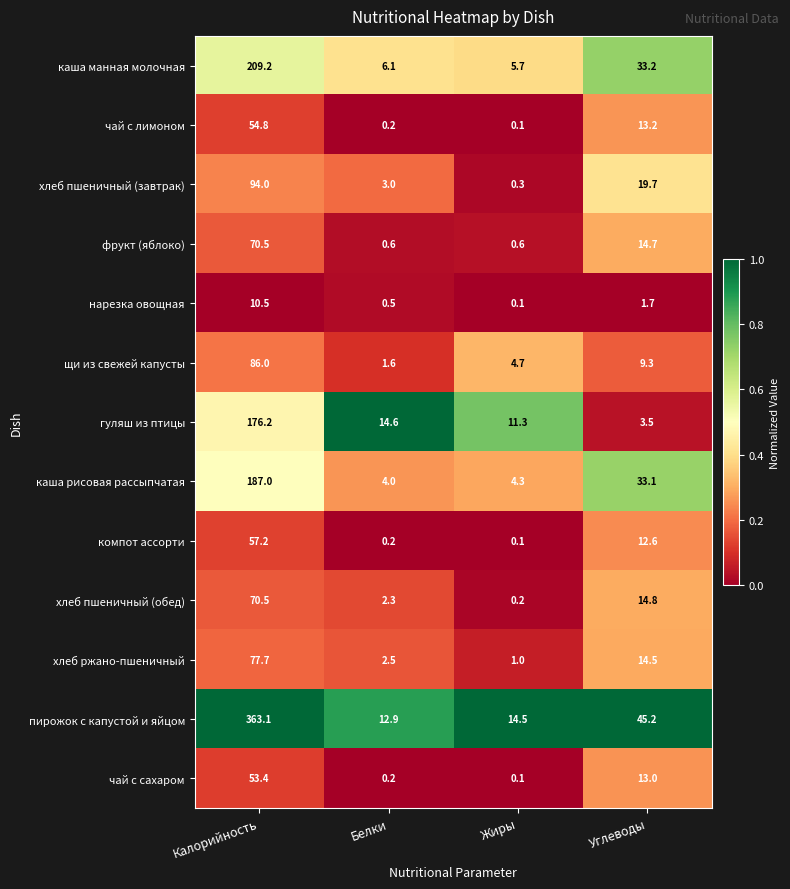

How many series are shown in this chart?

13